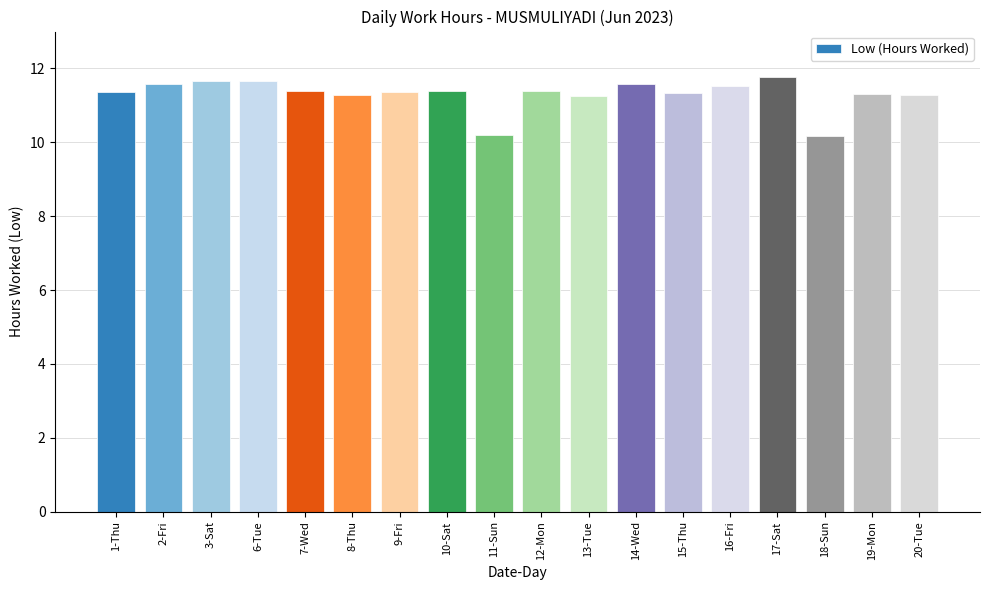

Is it true that the value at 3-Sat is 4.6?

False